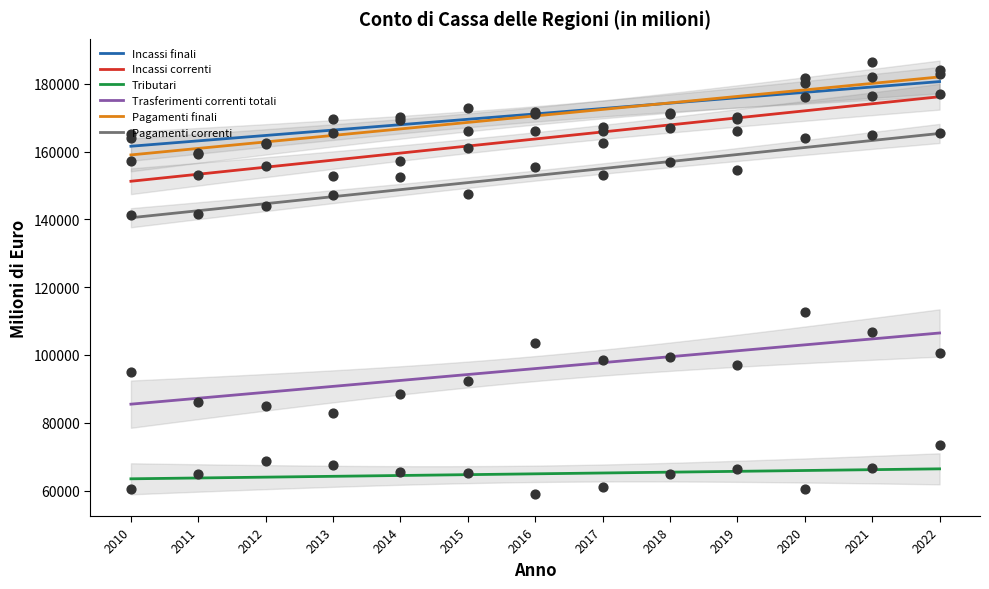

What is the total value across all series at 2020?

875355